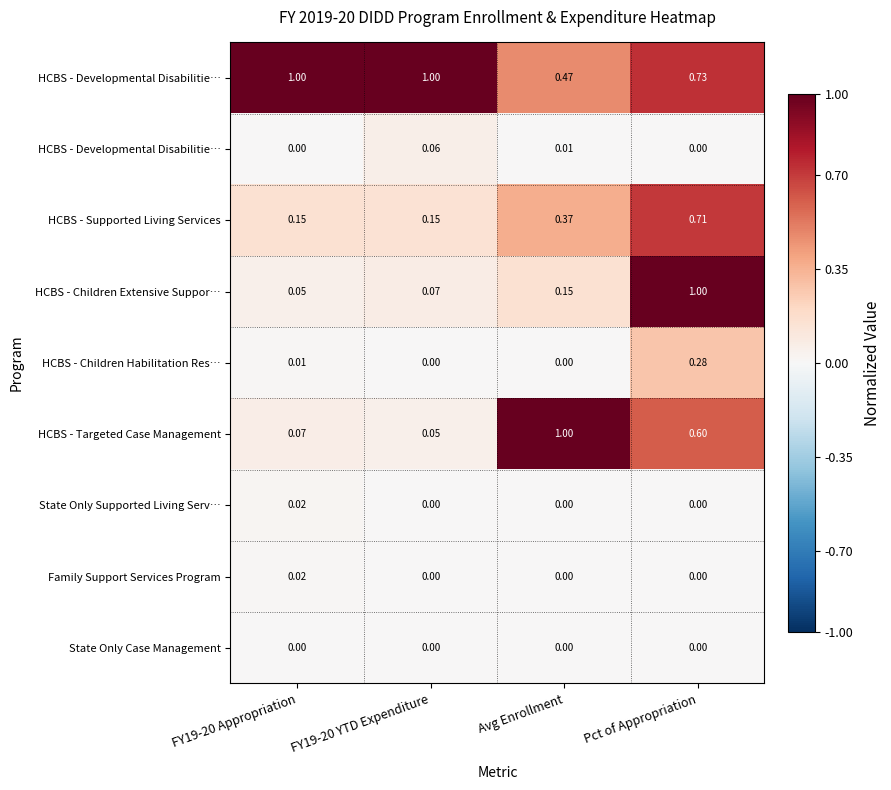

What is the total value across all series at FY19-20 Appropriation?

1.3